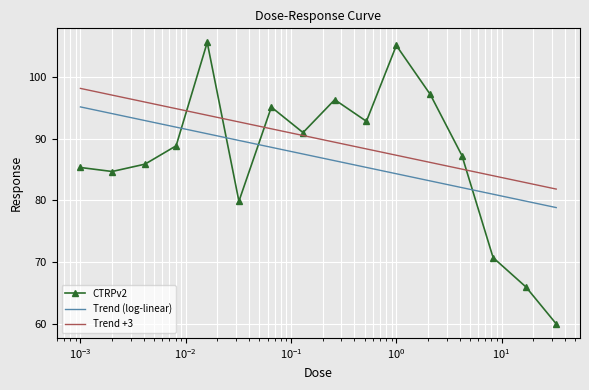

What position from the right is 2.1?

5